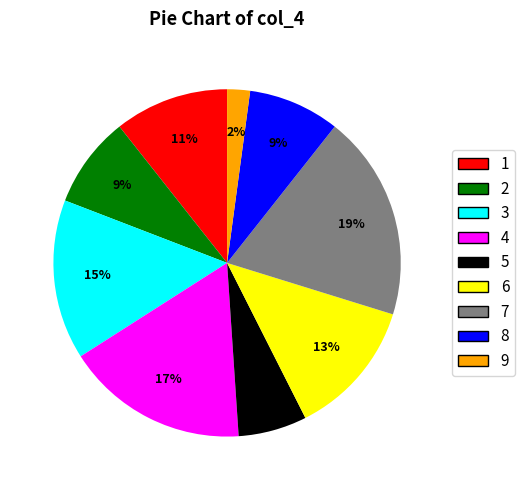

Is there any slice that represents more than half of the pie?

No